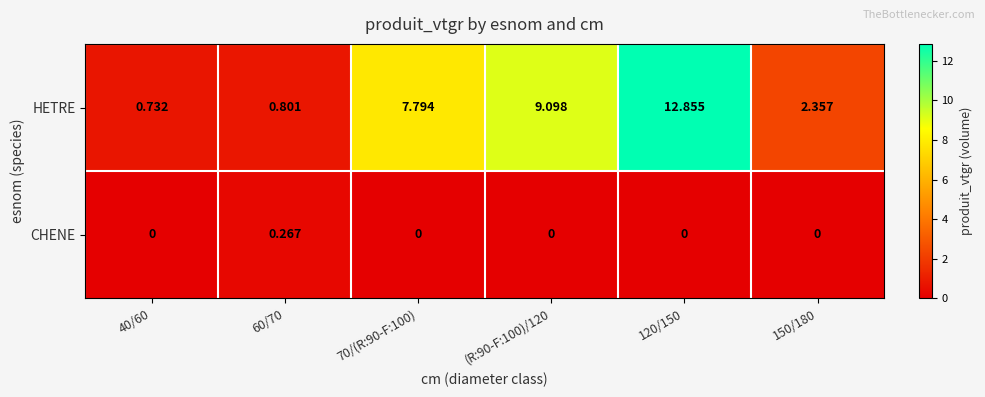

At which category is the sum across all series the highest?

120/150